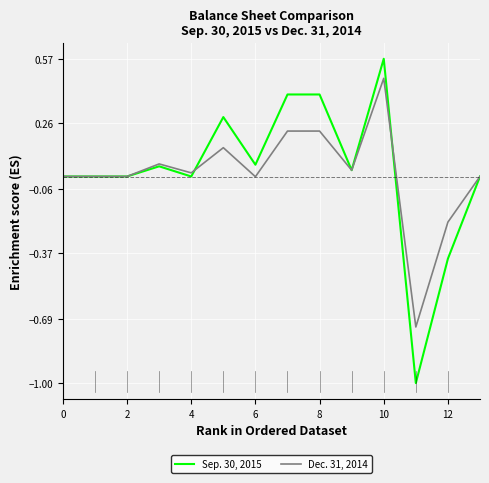

Which series has the largest range (max minus min)?

Sep. 30, 2015